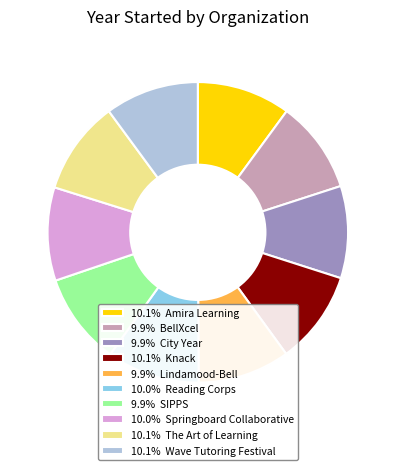

Approximately how many times larger is the value at 10.0% Springboard Collaborative compared to 9.9% BellXcel?

1.0